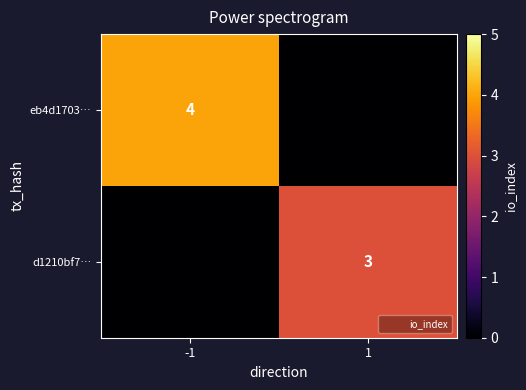

Is the value of eb4d1703… at -1 greater than the value of d1210bf7… at 1?

Yes